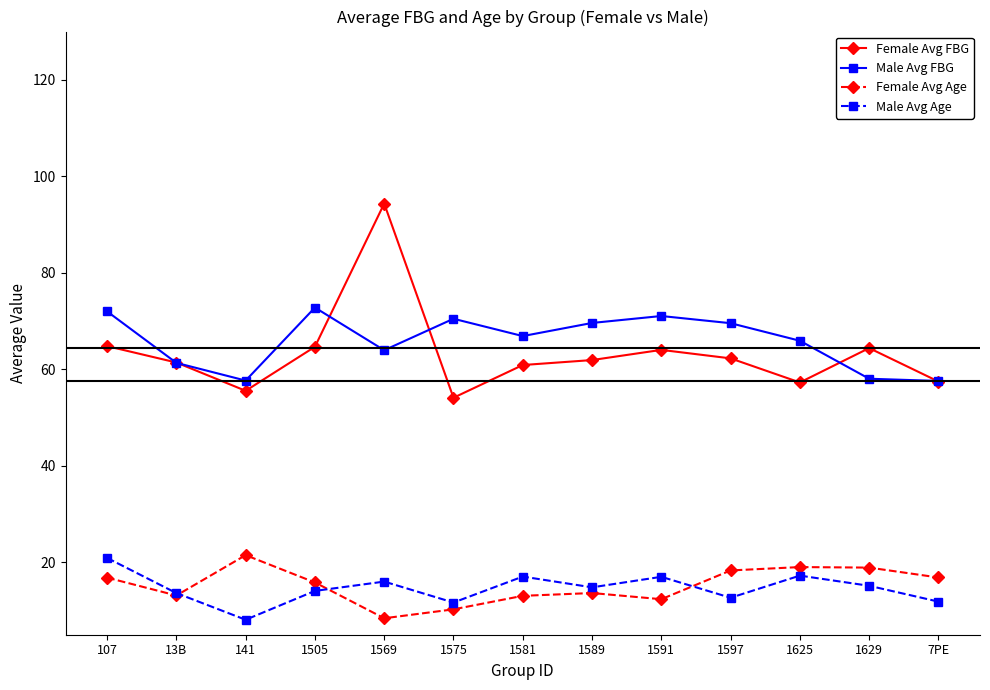

At which category does Female Avg Age reach its first local valley?

13B